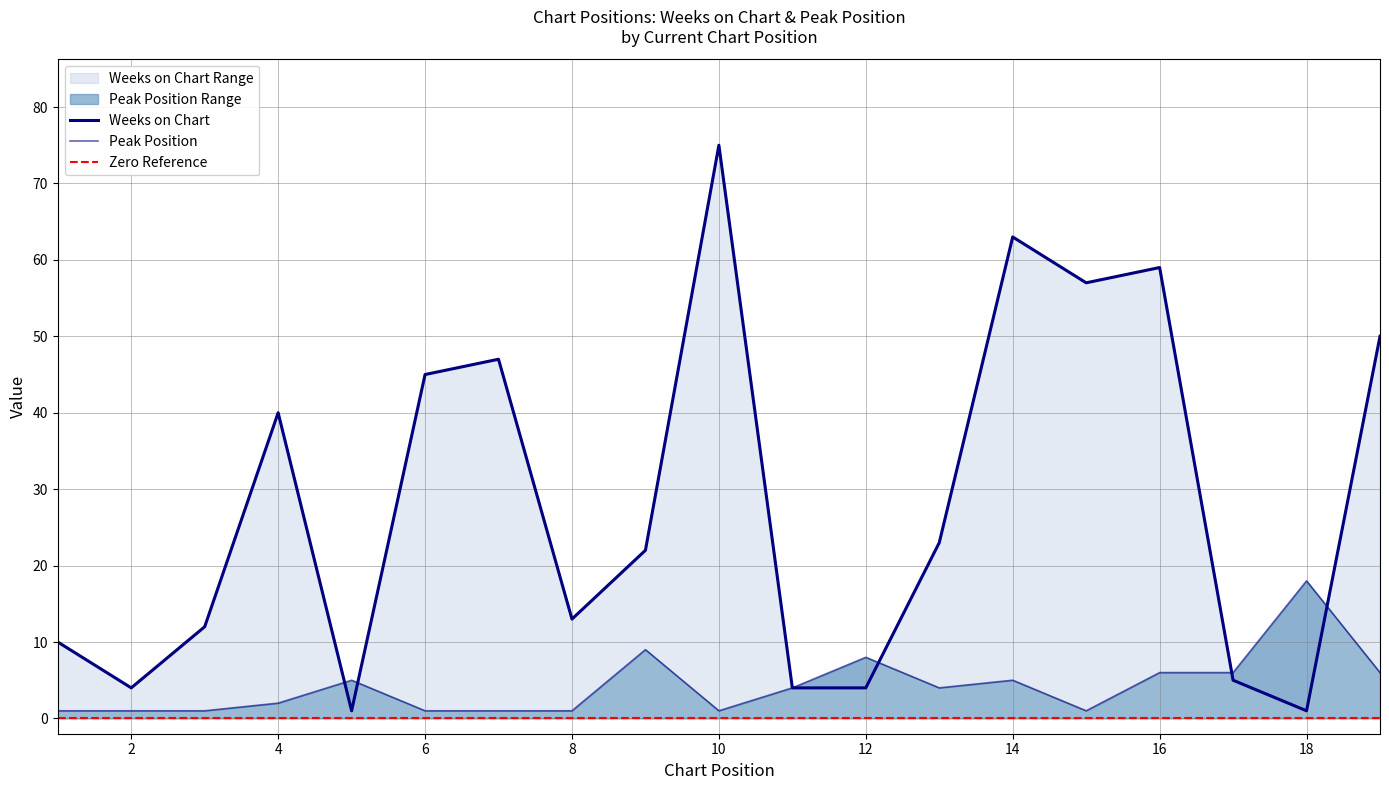

Reading right to left, what are all the values shown in this chart?

Weeks on Chart: 50	1	5	59	57	63	23	4	4	75	22	13	47	45	1	40	12	4	10
Peak Position: 6	18	6	6	1	5	4	8	4	1	9	1	1	1	5	2	1	1	1